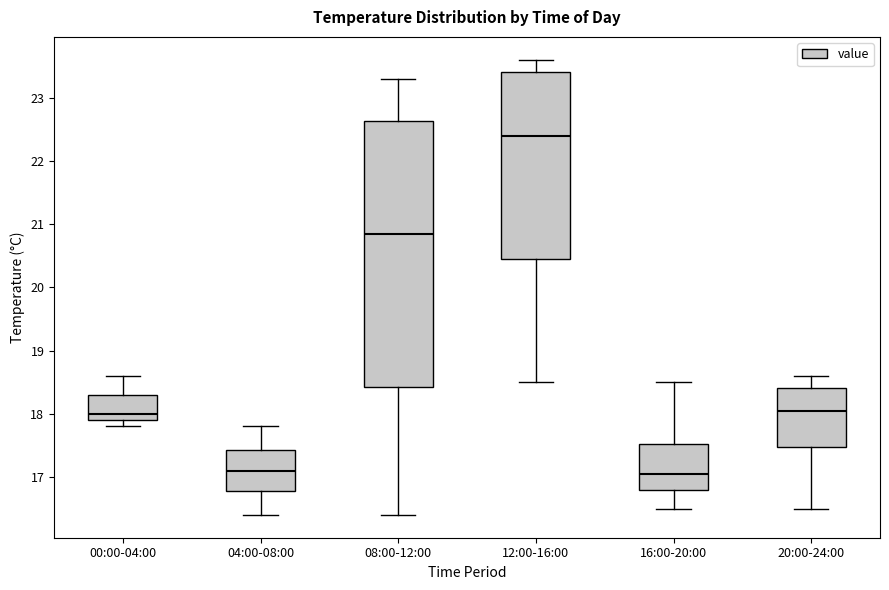

Which box has the highest median line?

12:00-16:00